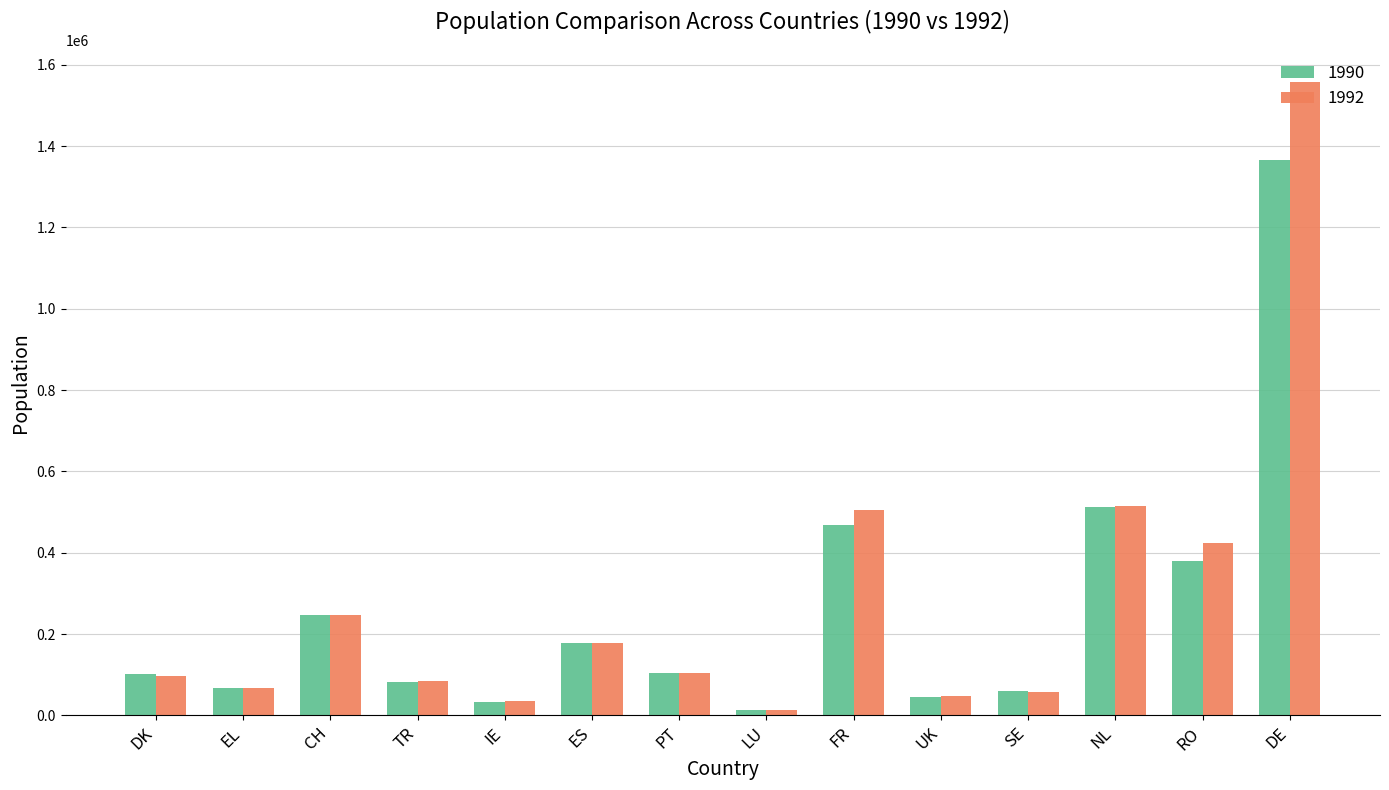

The 1992 series shows 48450 at UK. True or false?

True